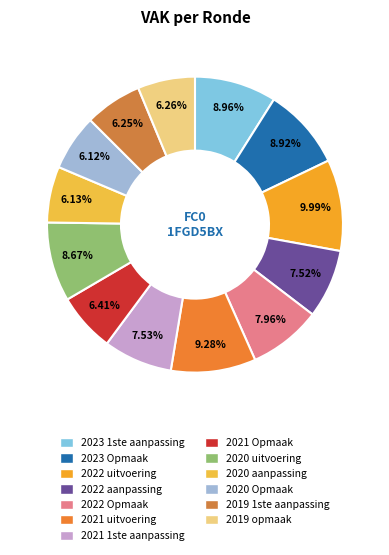

What percentage is the 2020 Opmaak slice, to the nearest percent?

6%